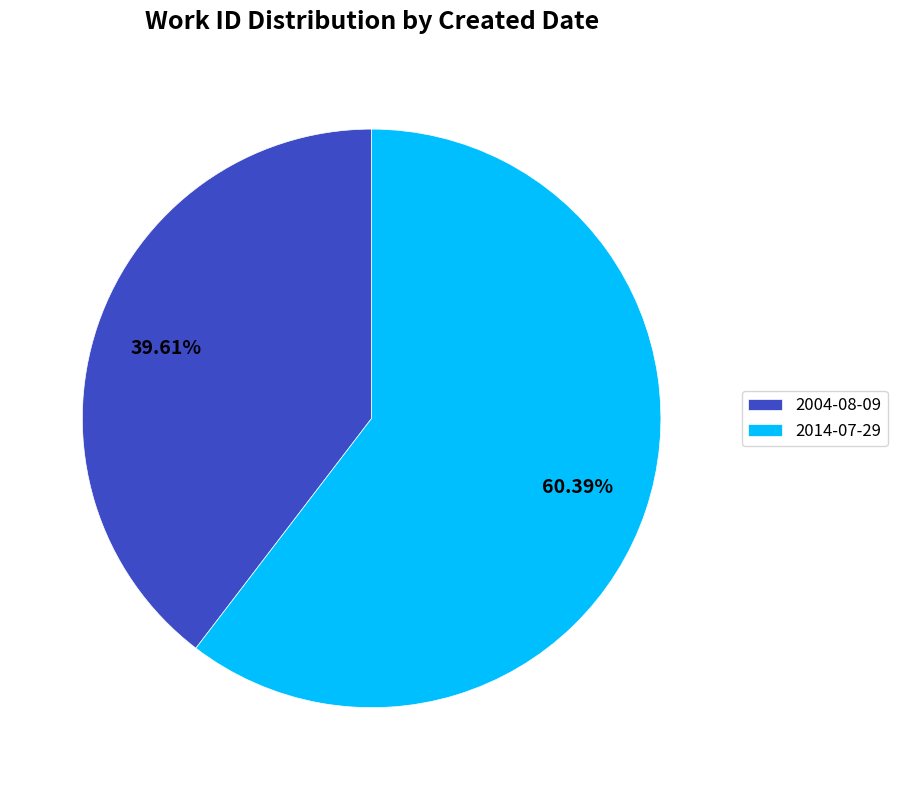

To the nearest percent, what is the combined percentage of 2004-08-09 and 2014-07-29?

100%